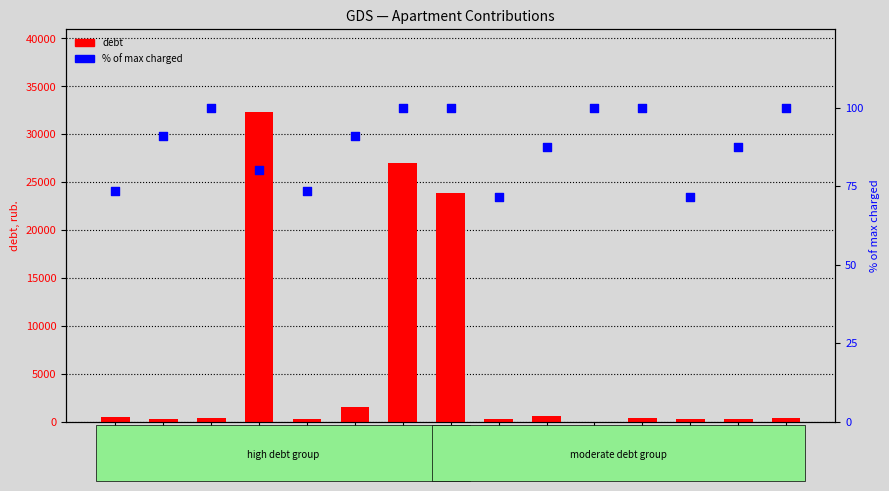

At how many categories does at least one series exceed 24339?

2